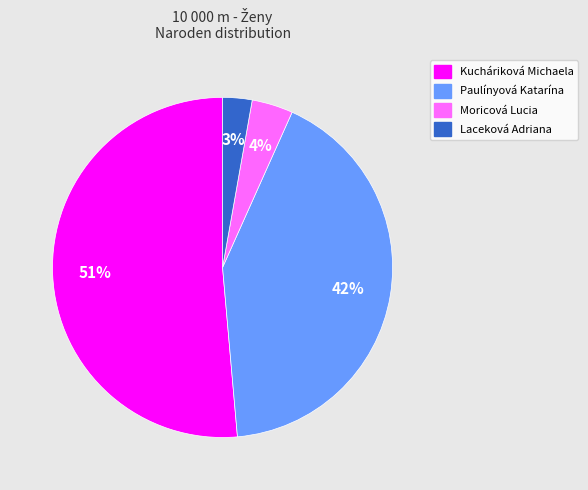

How many segments does this pie chart have?

4